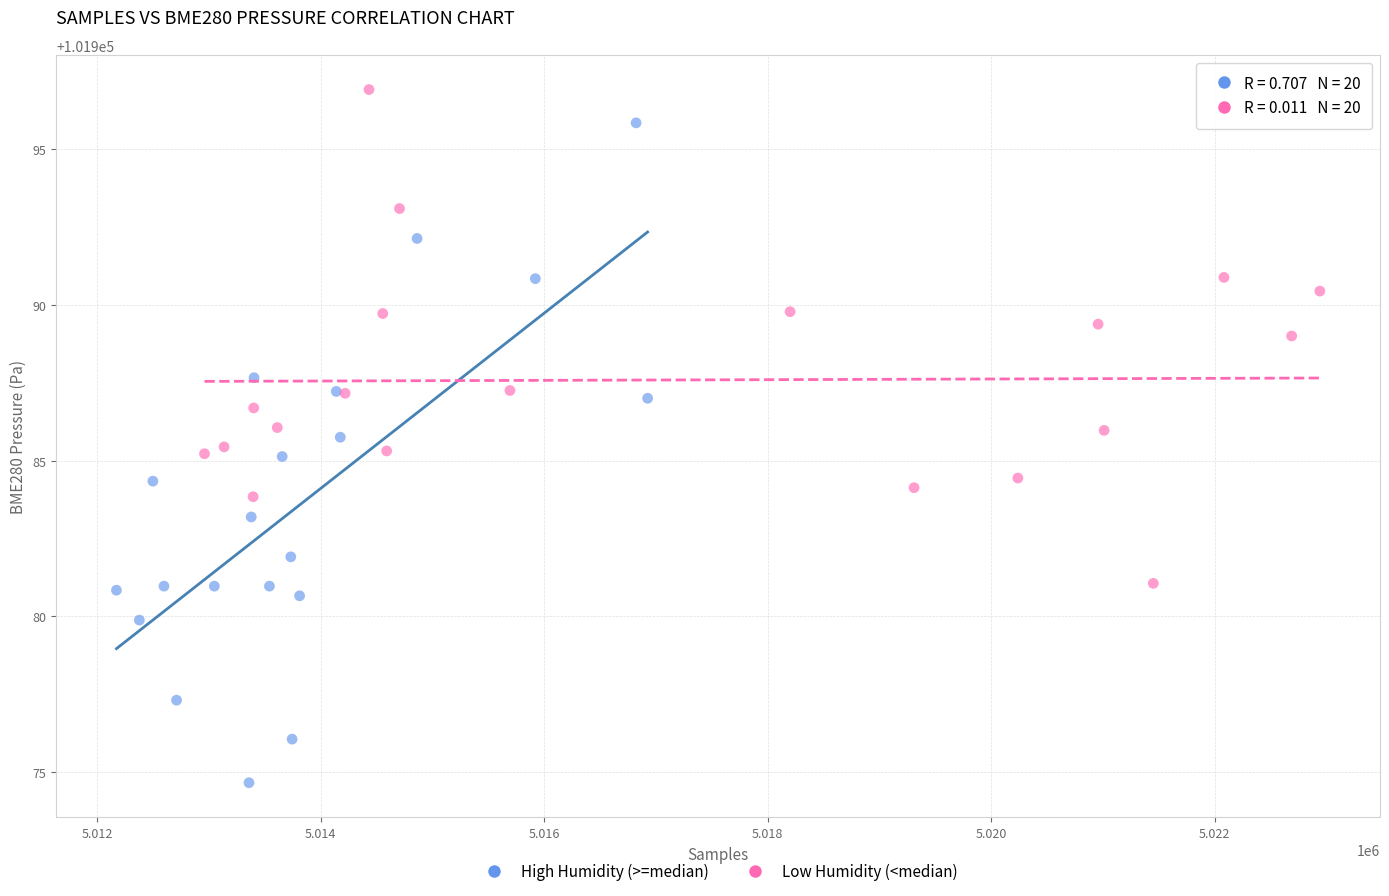

Which series reaches the maximum Y coordinate?

Low Humidity (<median)